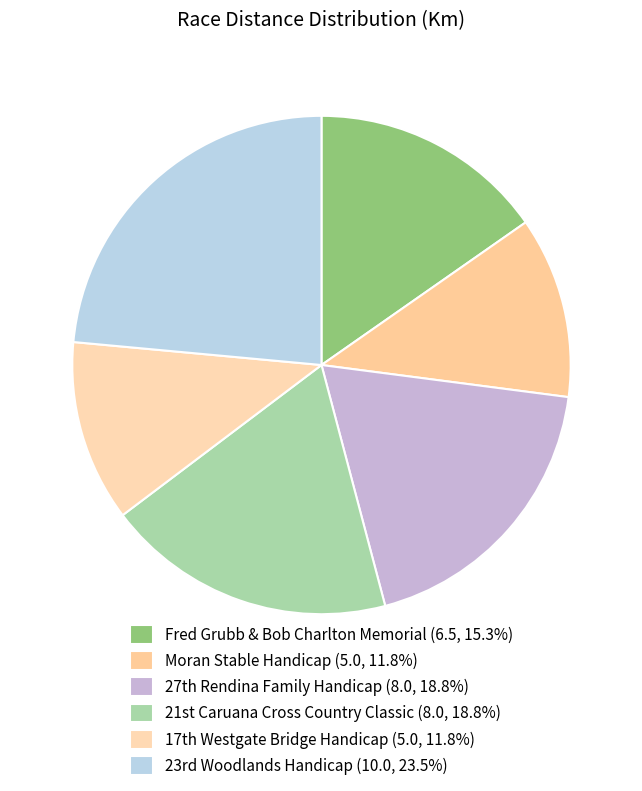

How many slices are in this pie chart?

6